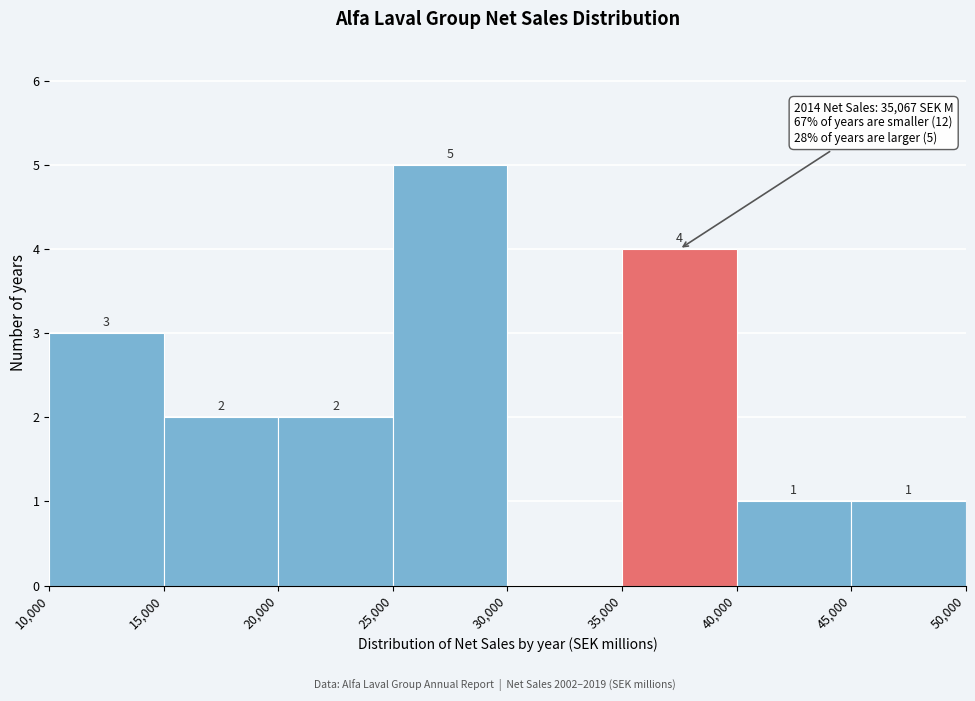

Which range on the x-axis has the tallest bar?

25,000 to 30,000